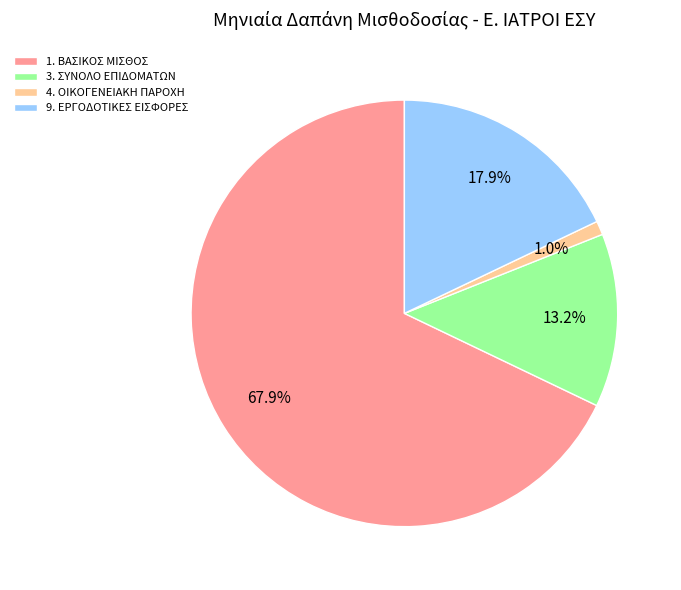

What percentage is the 1. ΒΑΣΙΚΟΣ ΜΙΣΘΟΣ slice, to the nearest percent?

68%